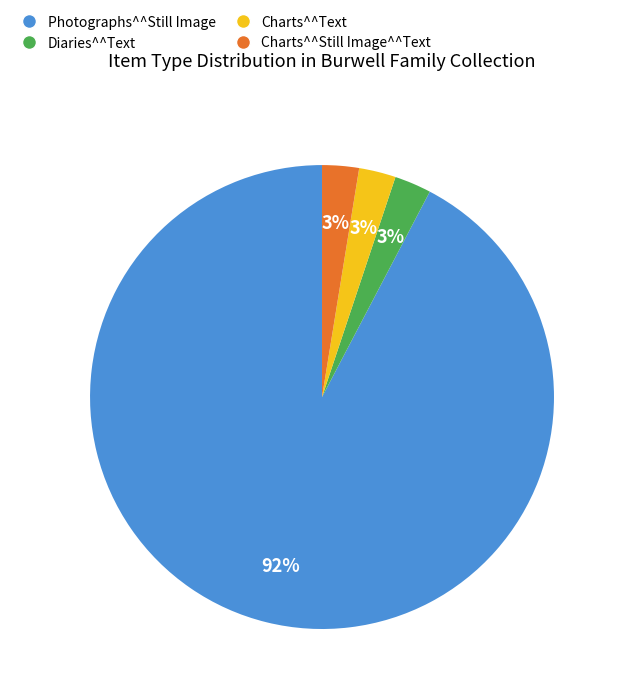

To the nearest percent, what is the average slice percentage?

25%